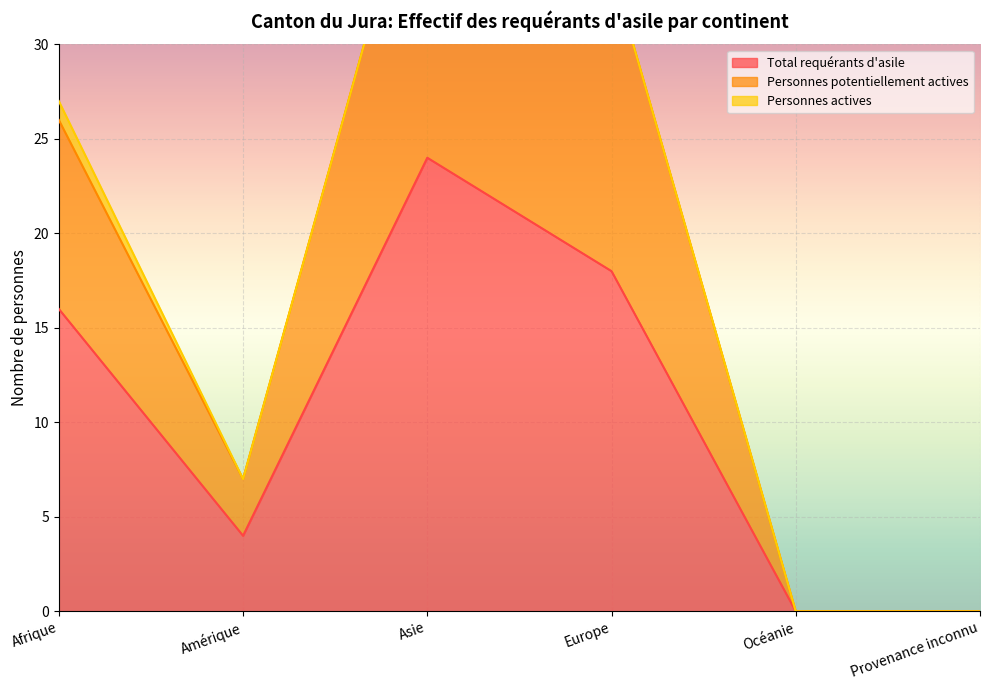

At which category does Personnes potentiellement actives reach its first local peak?

Asie